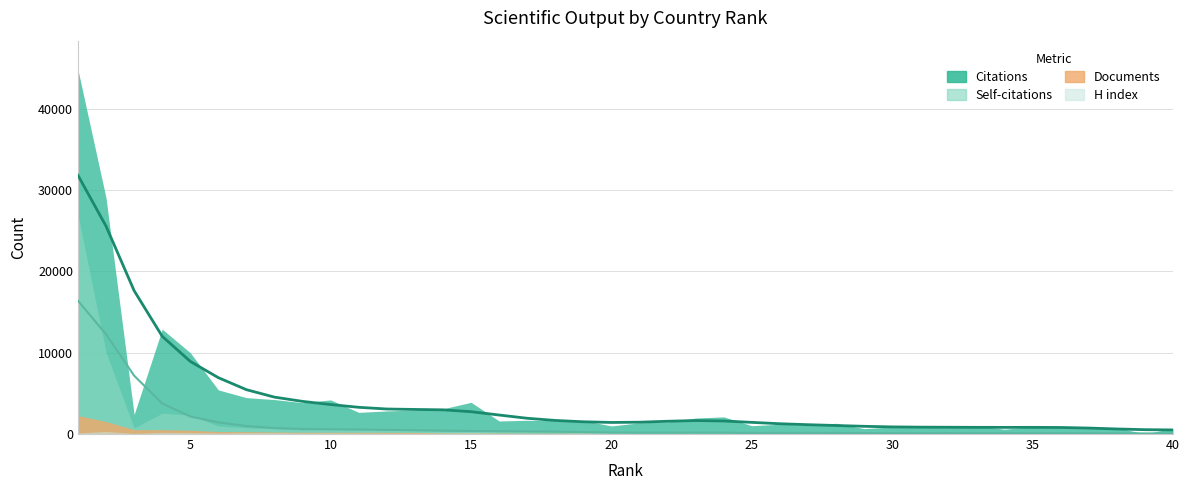

Which category has the highest value in the Citations series?

1